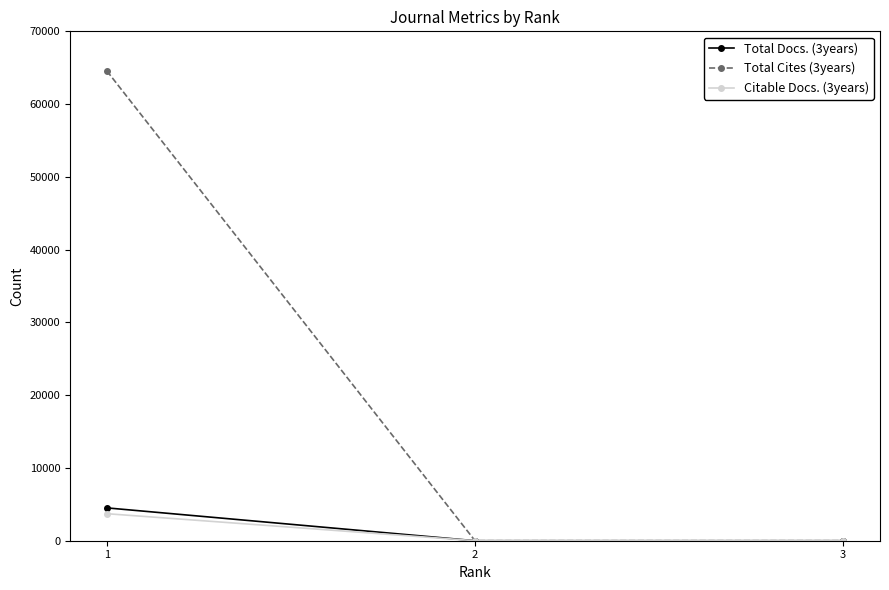

List the series in order of their peak value, highest first.

Total Cites (3years), Total Docs. (3years), Citable Docs. (3years)